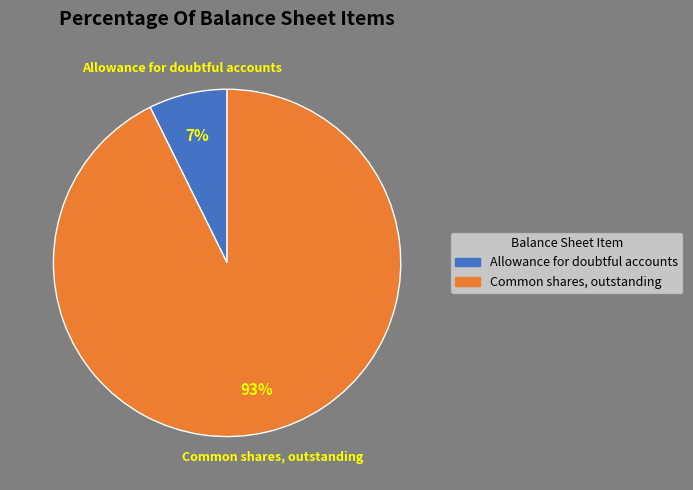

Does Common shares, outstanding account for over 50% of the chart?

Yes